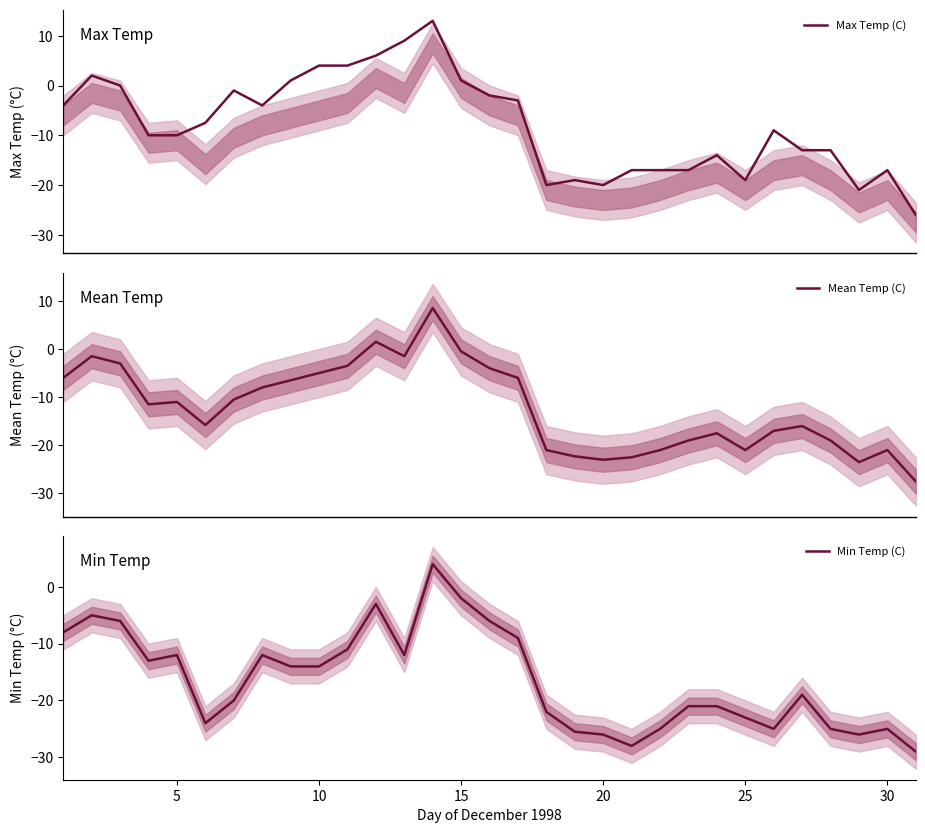

What is the difference between the second highest and second lowest values in the Min Temp (C) series?

26.0